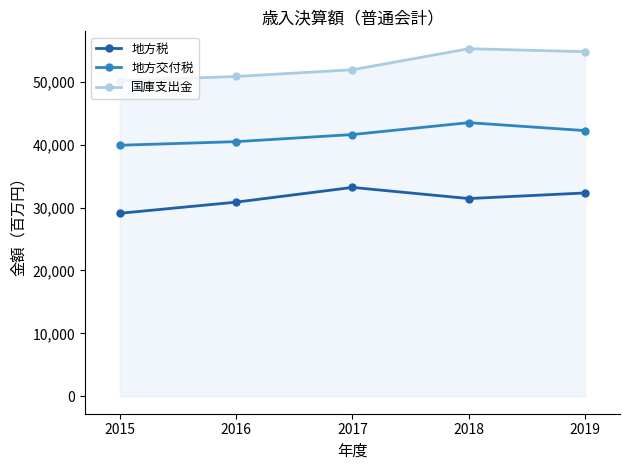

What is the difference between the 地方交付税 values at 2017 and 2019?

626